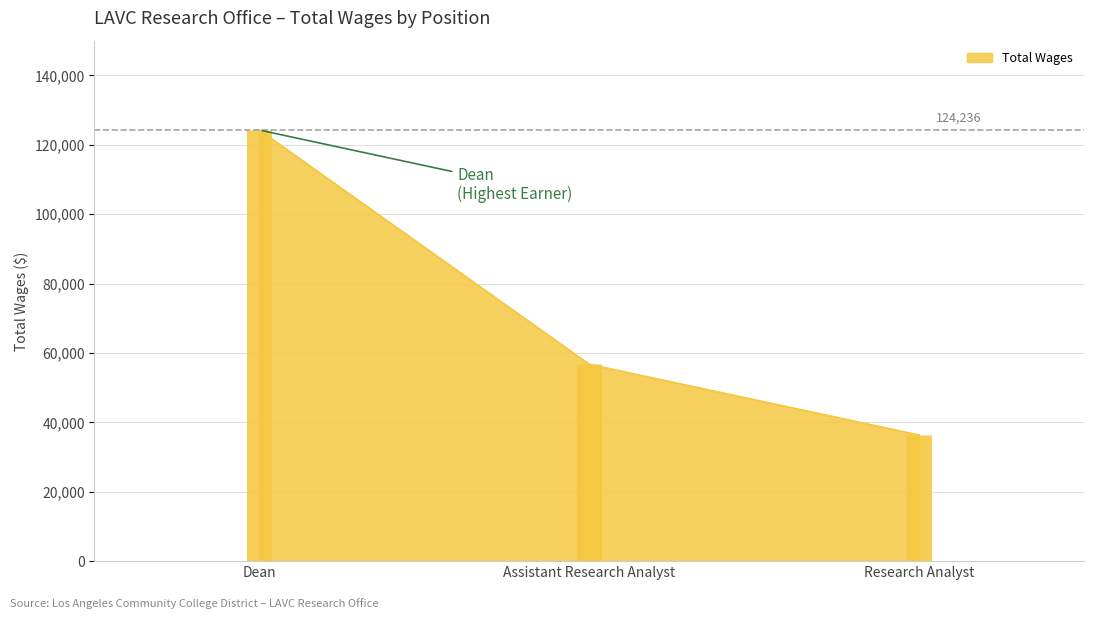

Does the chart display data point markers on the line(s)?

No